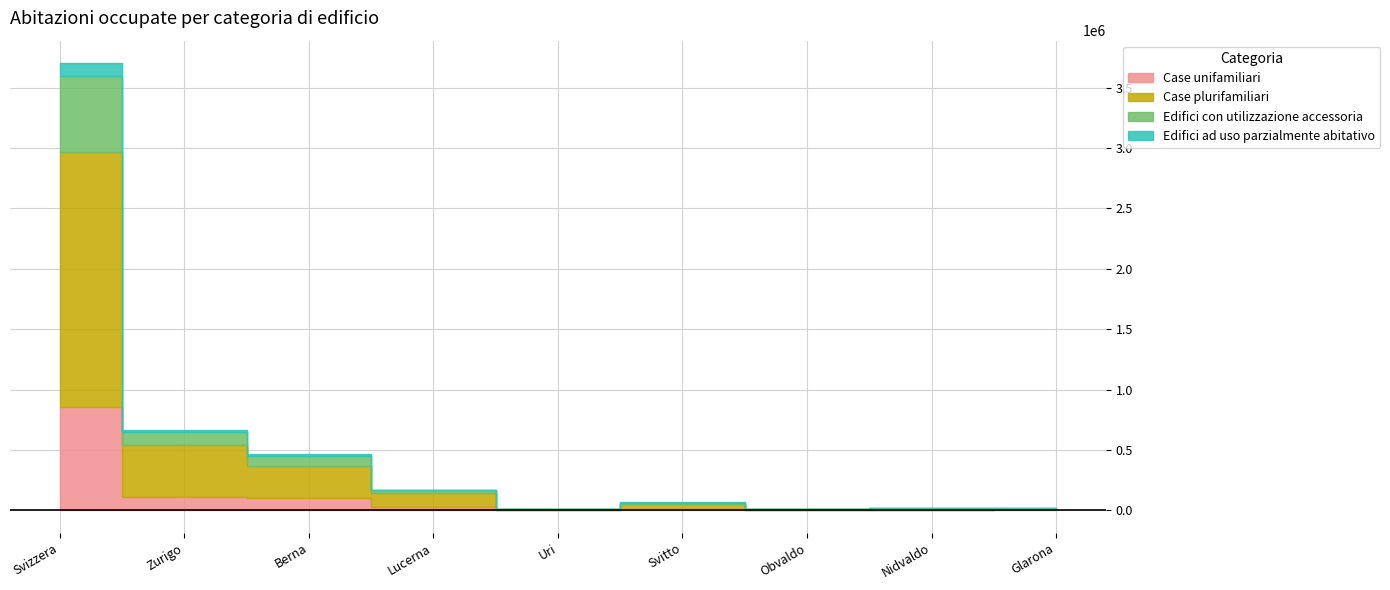

At which label does Edifici con utilizzazione accessoria reach its peak?

Svizzera